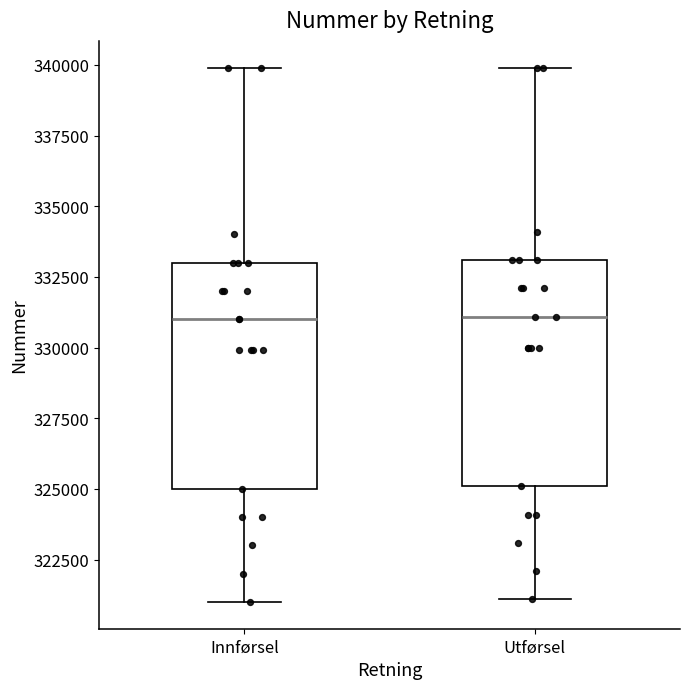

Where is the upper edge of the box for Innførsel on the y-axis? The values are not printed on the chart, so give them approximately, as read against the axis.

333000